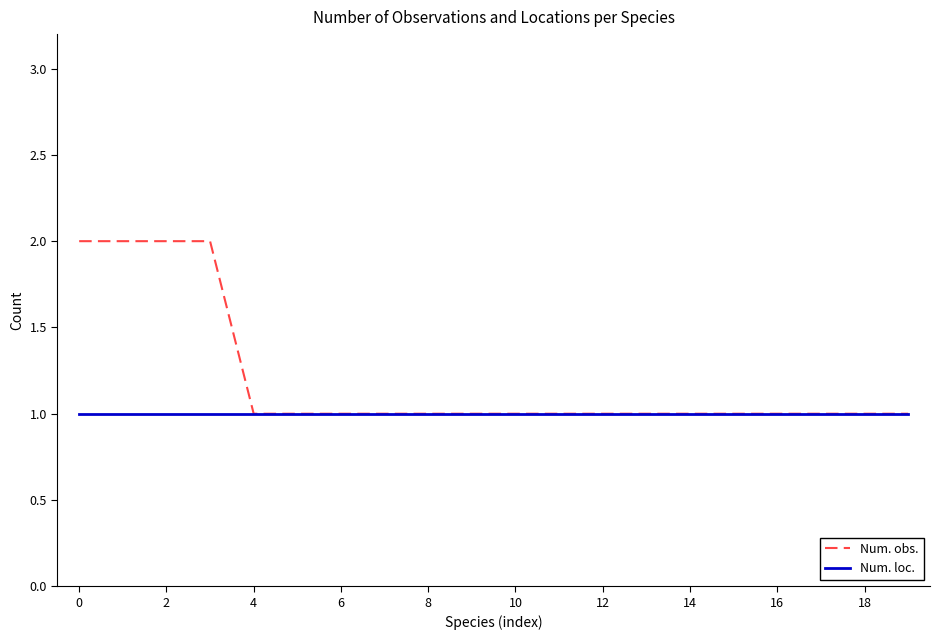

Rank the series by their average value, from highest to lowest.

Num. obs., Num. loc.